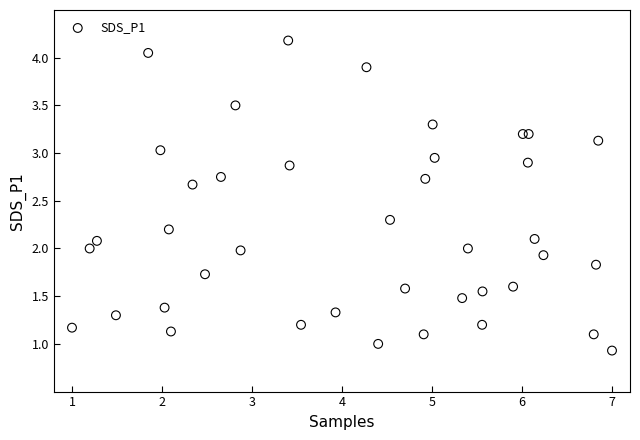

What is the range of X values (max minus min)?

6.0